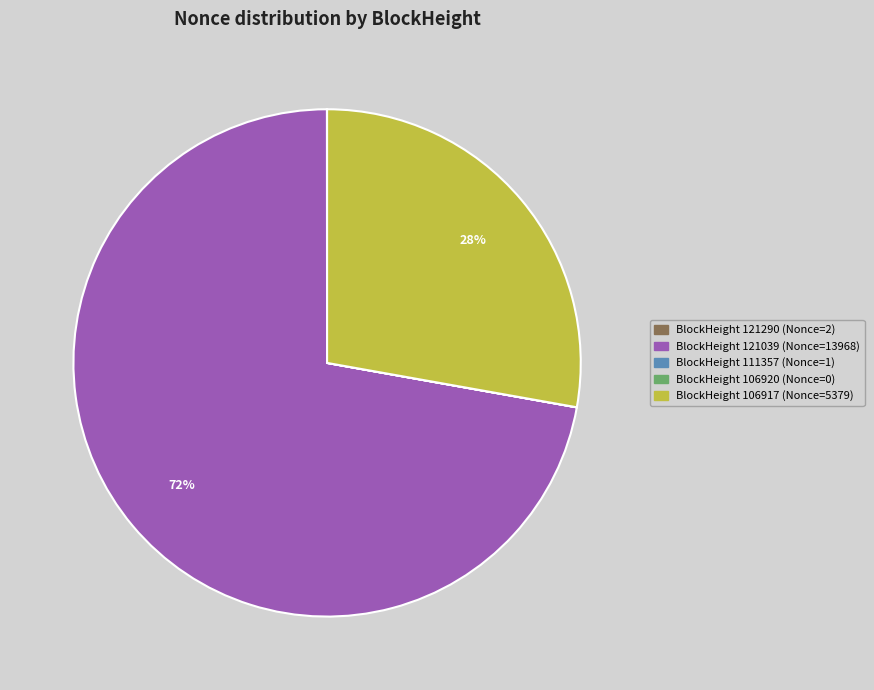

To the nearest percent, what is the difference between the largest and smallest slice percentages?

72%